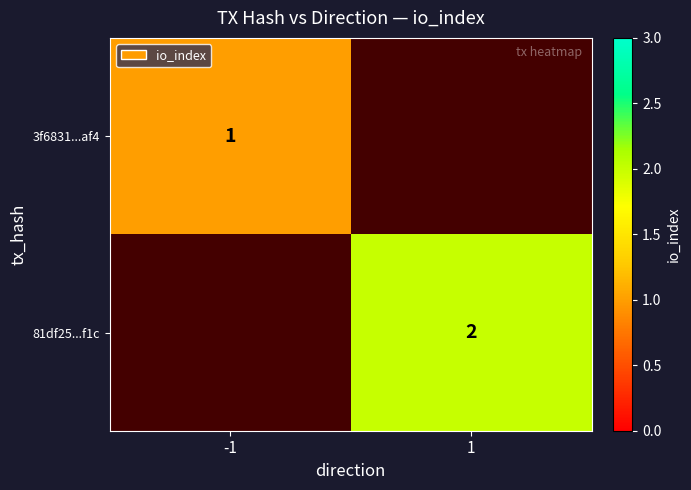

The 81df25...f1c series shows 1 at 1. True or false?

False